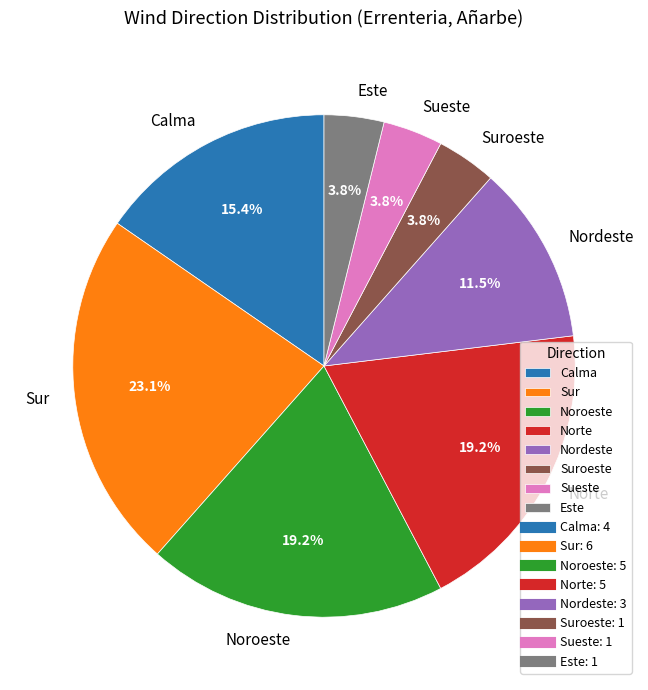

How many segments does this pie chart have?

8